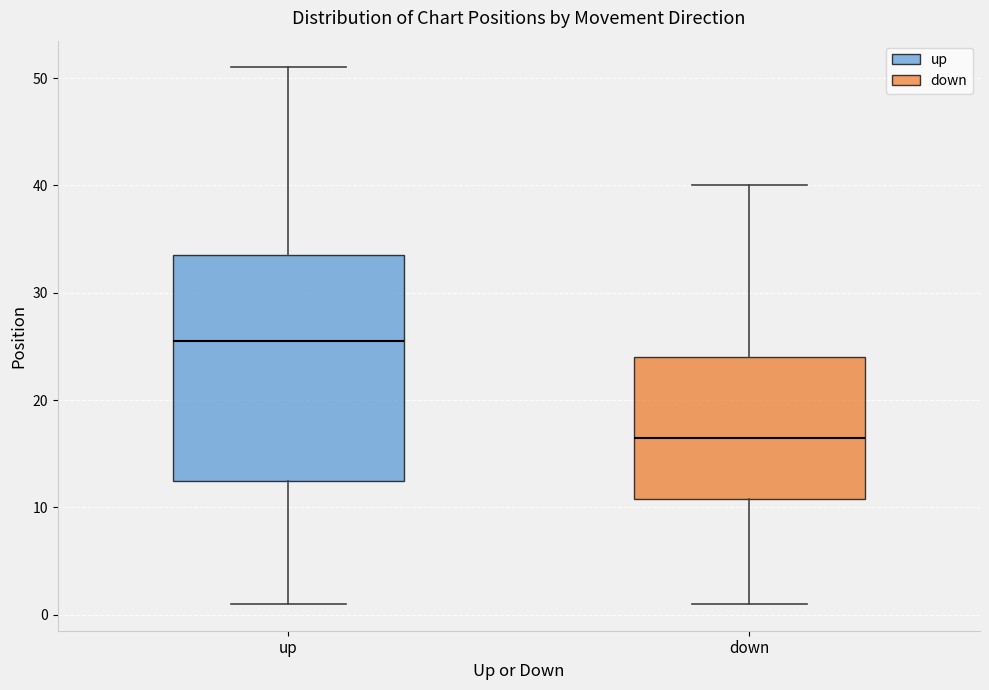

Where is the lower edge of the box for up on the y-axis? The values are not printed on the chart, so give them approximately, as read against the axis.

13